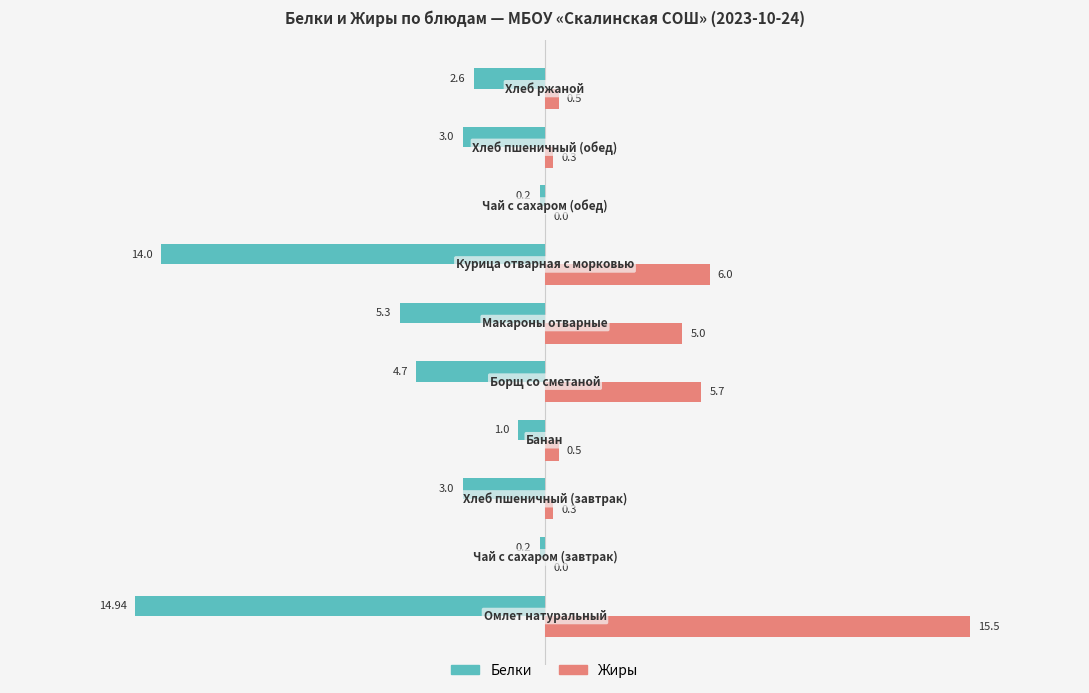

What is the sum of all Белки values?

-48.9